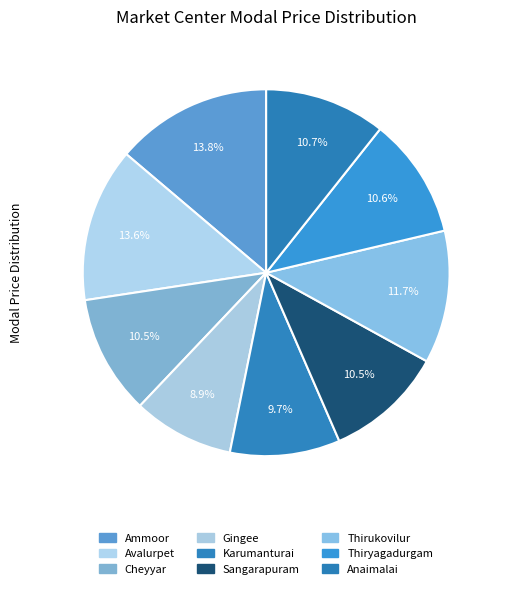

To the nearest percent, what percentage of the pie is Karumanturai?

10%